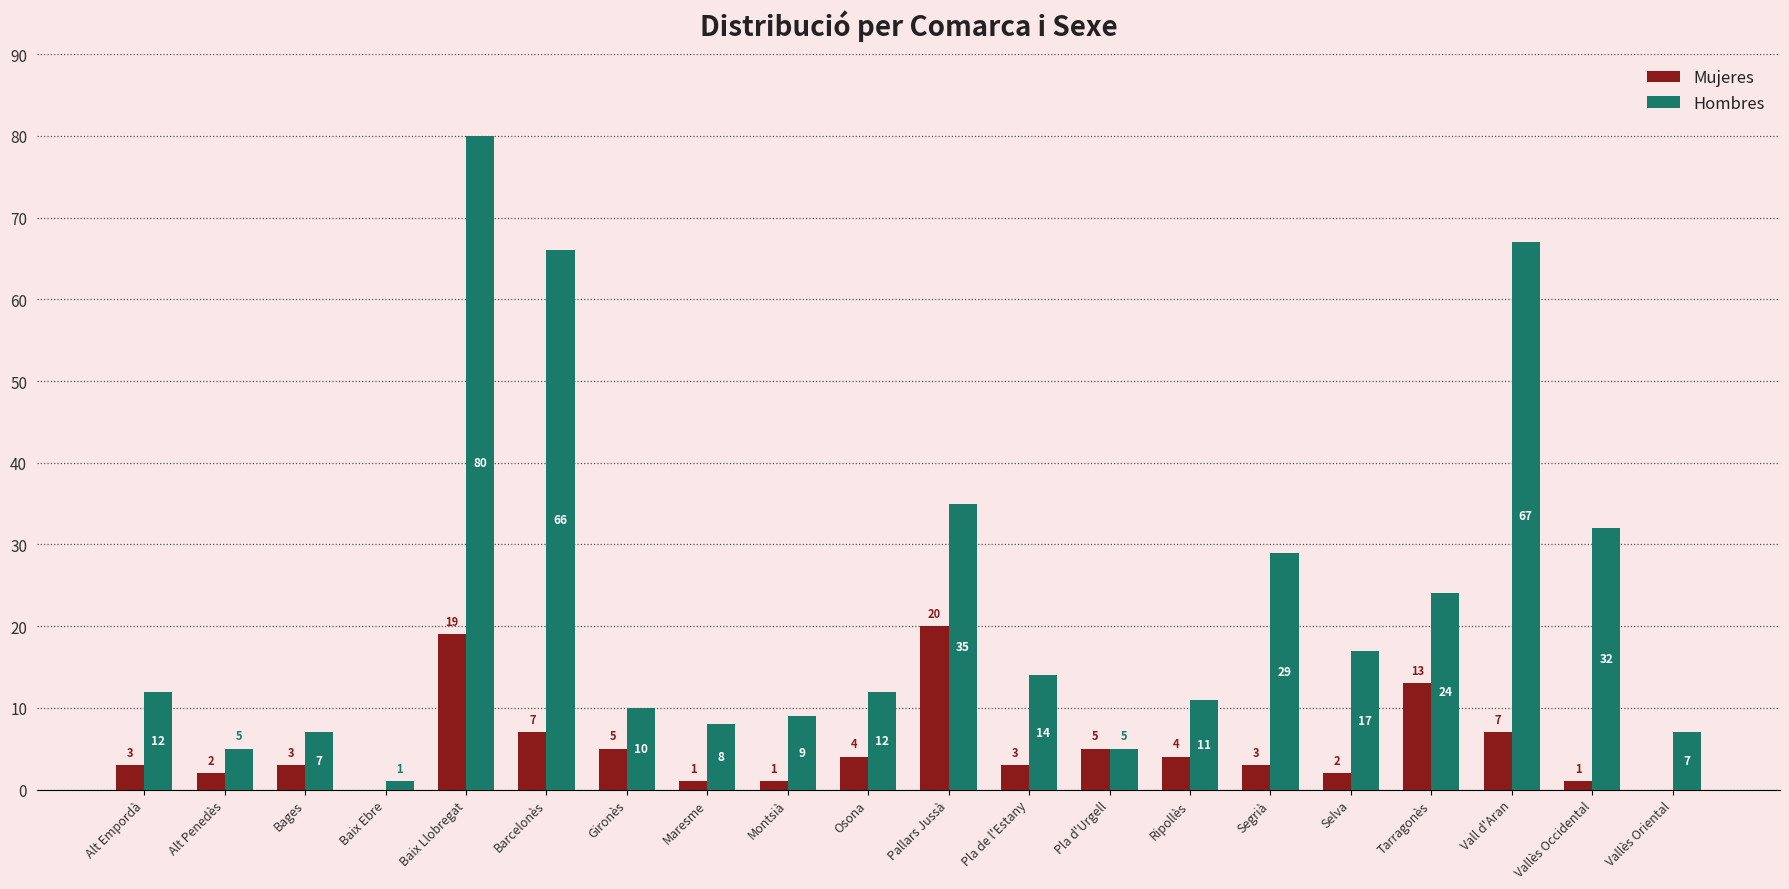

Are the bars grouped side by side (vs. stacked)?

Yes